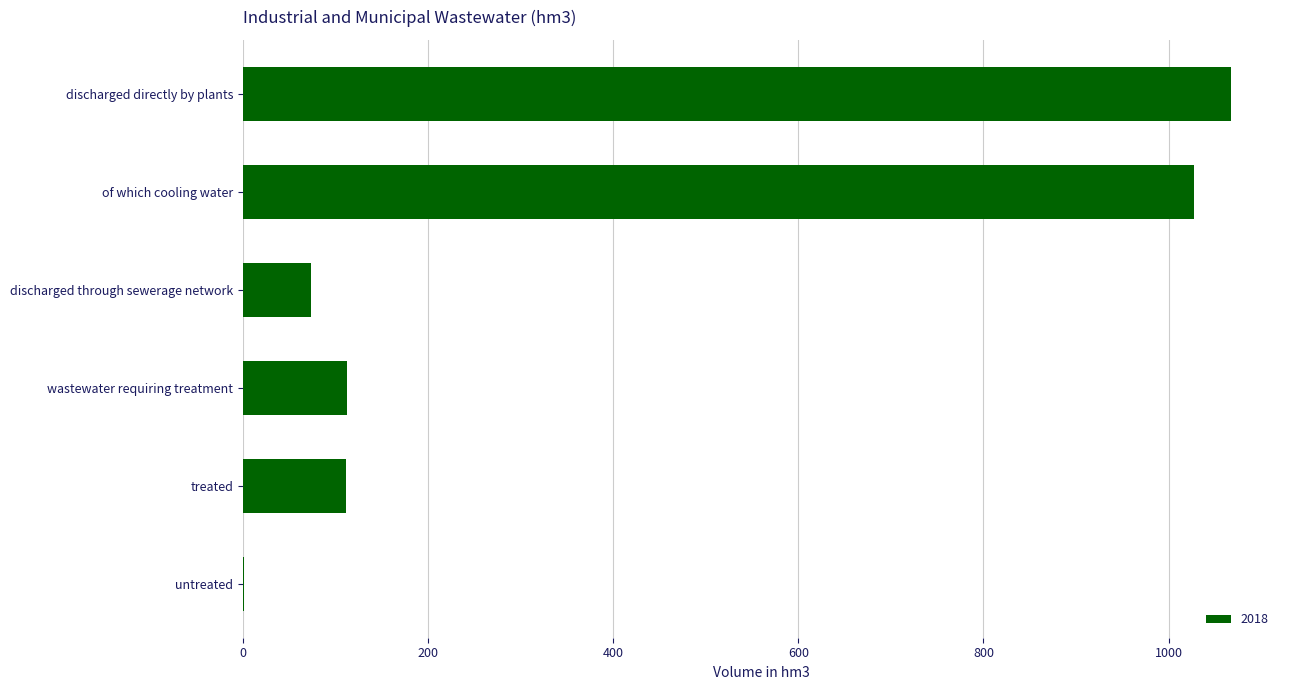

Which category has the highest value across all series?

discharged directly by plants